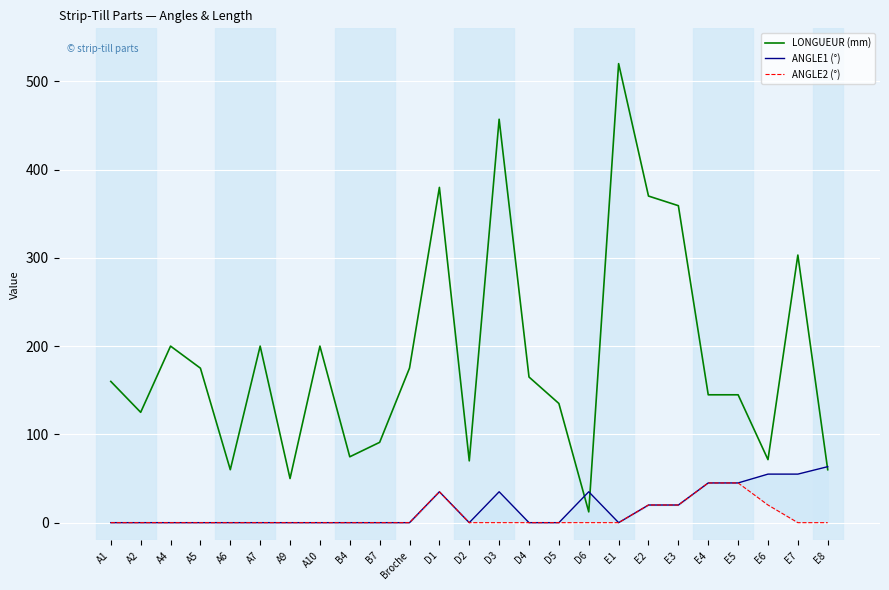

Reading left to right, what are all the values shown in this chart?

LONGUEUR (mm): 160.0	125.0	200.0	175.0	60.0	200.0	50.0	200.0	74.6	91.0	175.1	379.8	70.0	457.0	165.0	135.0	12.2	520.0	370.0	359.1	144.9	144.9	71.4	303.1	60.0
ANGLE1 (°): 0.0	0.0	0.0	0.0	0.0	0.0	0.0	0.0	0.0	0.0	0.0	35.0	0.0	35.0	0.0	0.0	35.0	0.0	20.0	20.0	45.0	45.0	55.0	55.0	63.4
ANGLE2 (°): 0.0	0.0	0.0	0.0	0.0	0.0	0.0	0.0	0.0	0.0	0.0	35.0	0.0	0.0	0.0	0.0	0.0	0.0	20.0	20.0	45.0	45.0	20.0	0.0	0.0